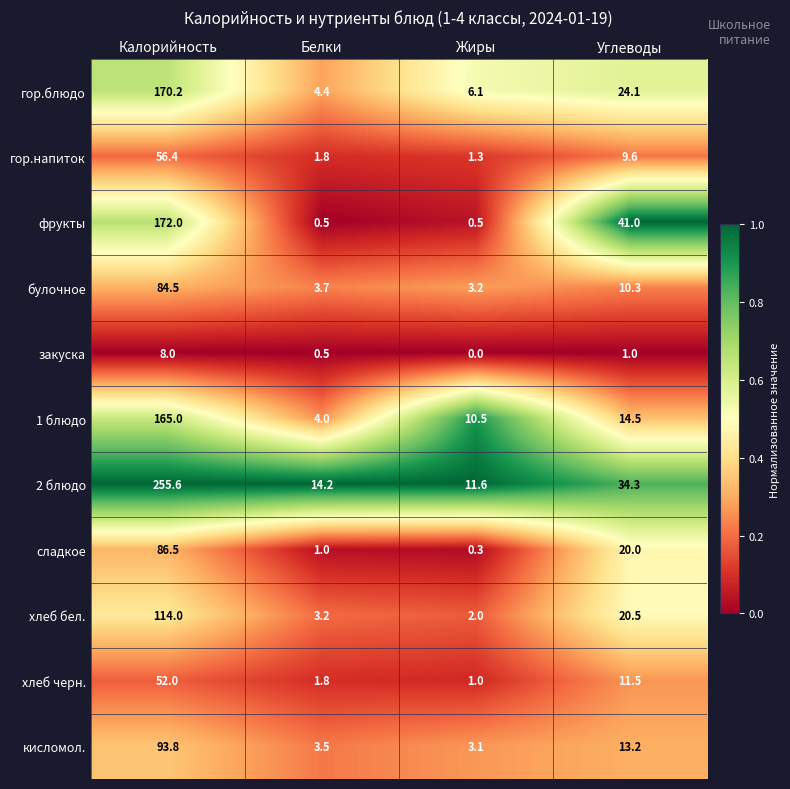

The 2 блюдо series shows 255.6 at Калорийность. True or false?

True